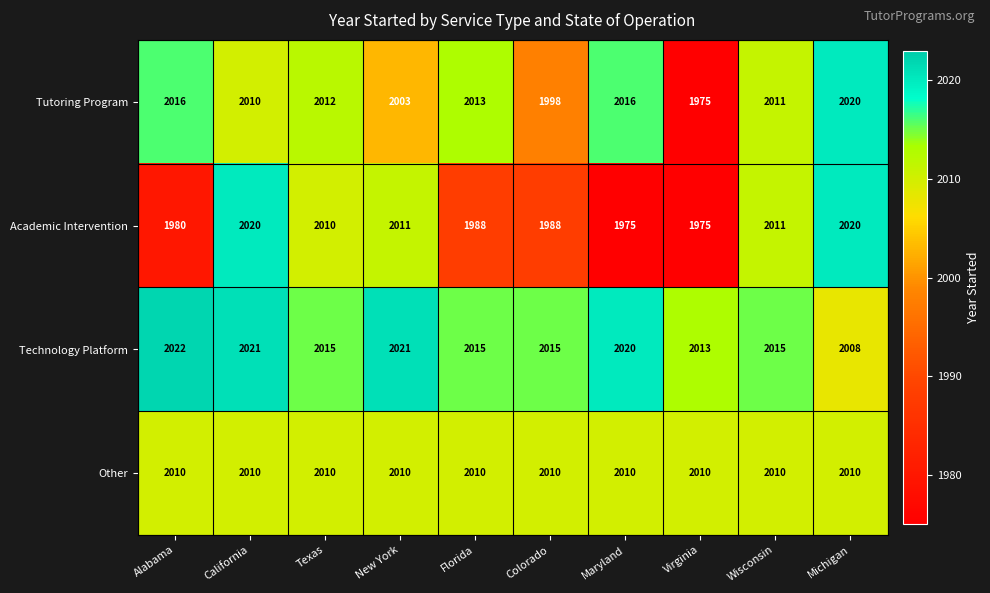

What is the maximum value shown in the chart?

2022